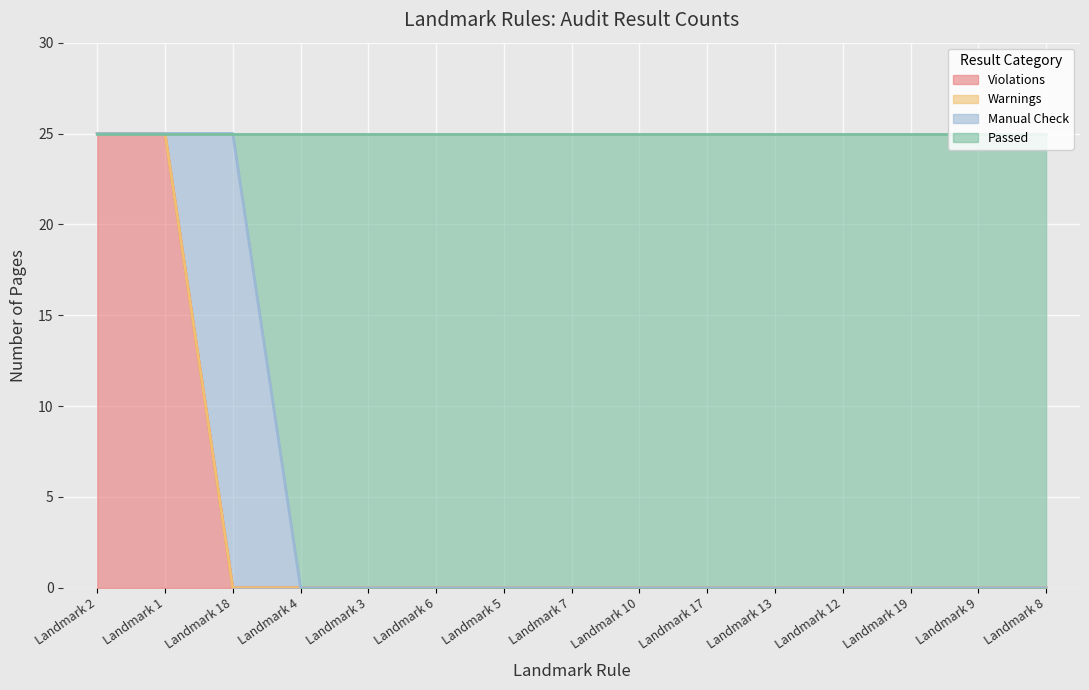

Between Landmark 13 and Landmark 8, which series saw the biggest shift?

Violations